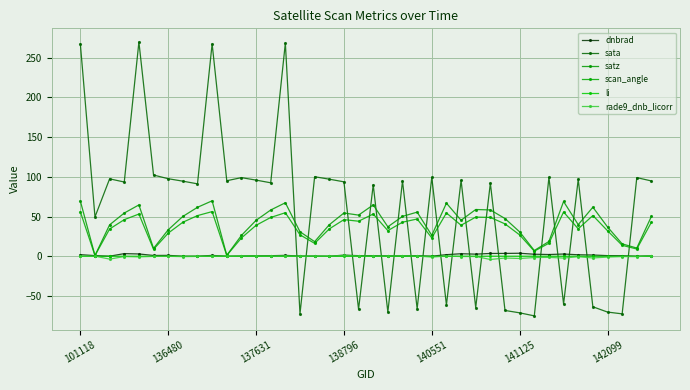

Where do li and sata first cross each other?

14 and 15